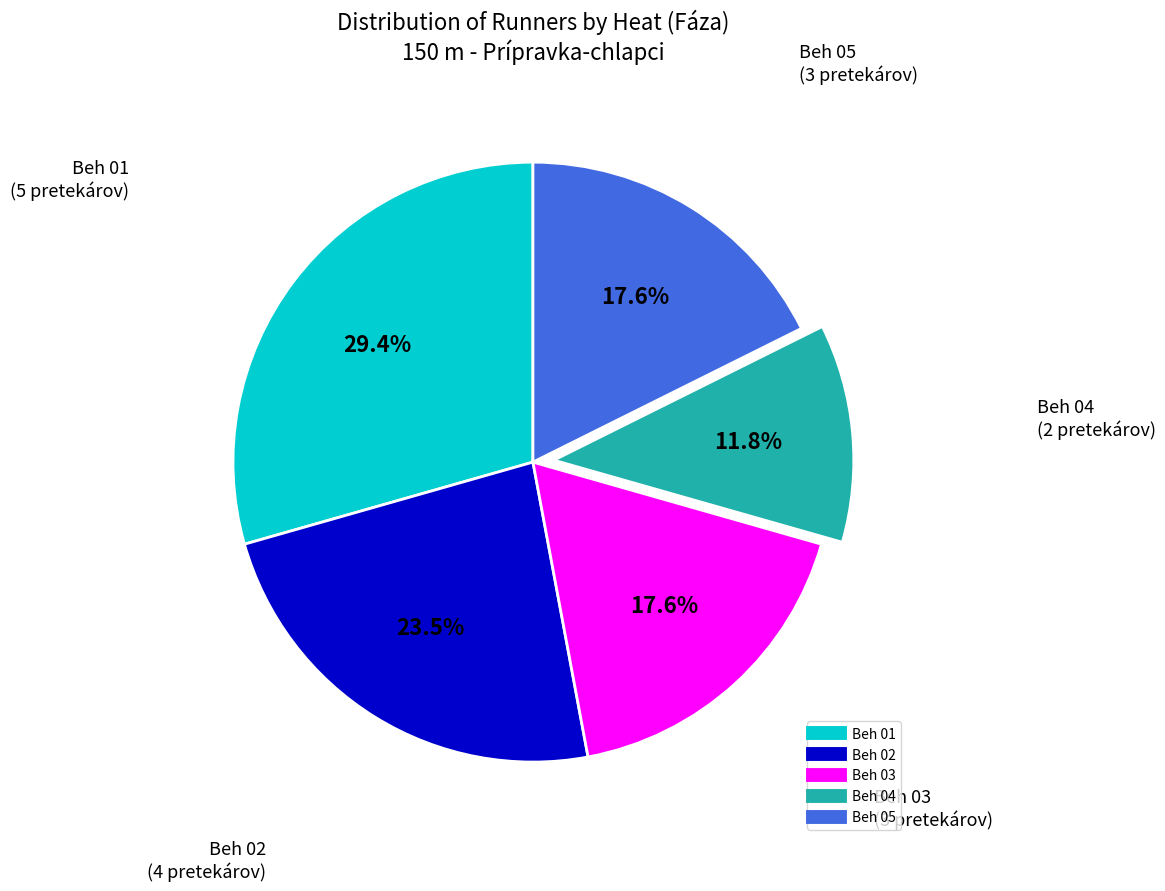

Does Beh 04 represent more than half of the total?

No